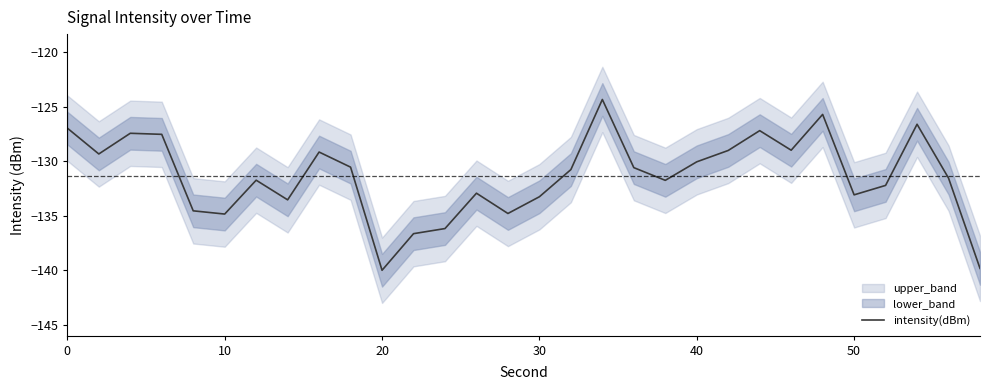

True or false: intensity(dBm) has a value of -133.3 at 30.

True